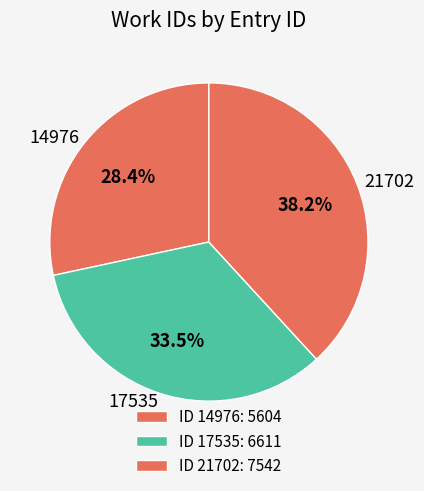

To the nearest percent, what is the difference between the 17535 and 14976 slice percentages?

5%